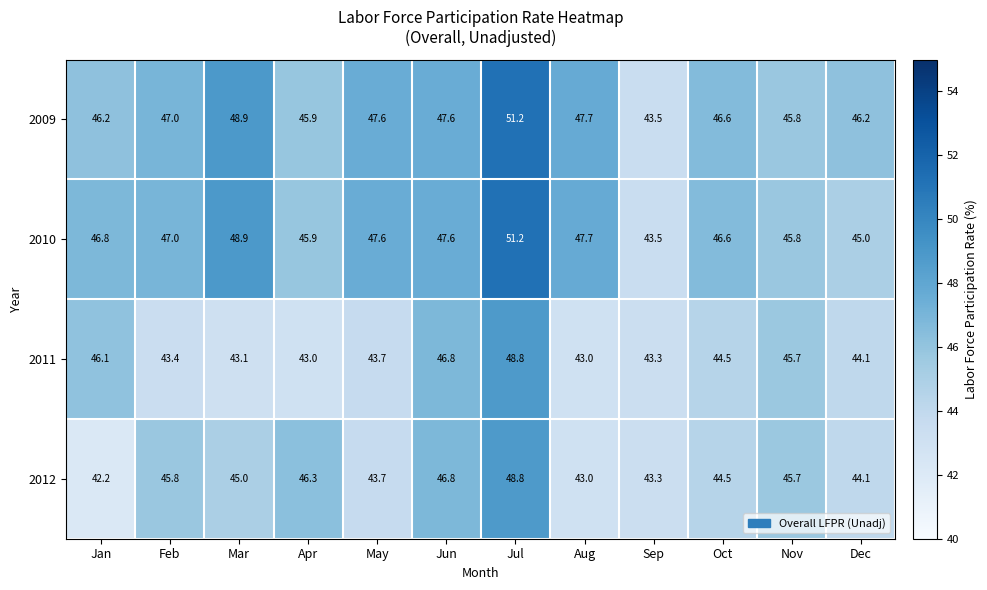

At which category is the sum across all series the highest?

Jul